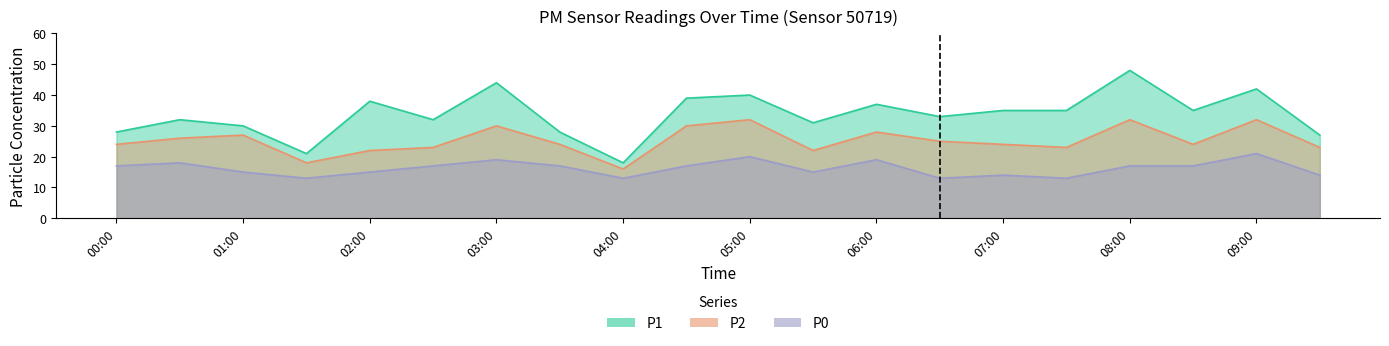

How many values in the P0 series are below 17?

9